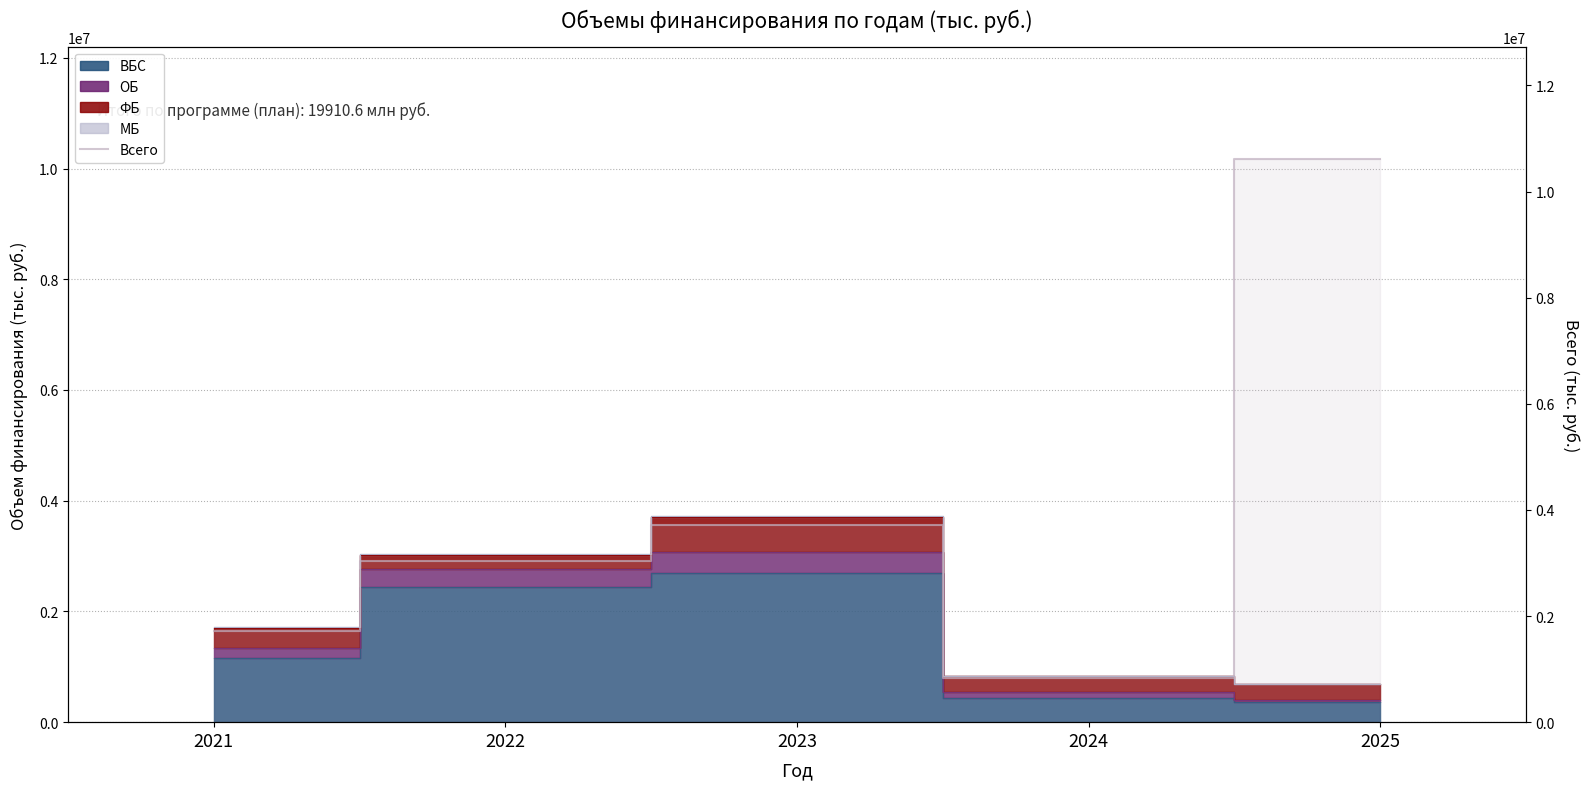

Which has a higher value, 2025 or 2021?

2025